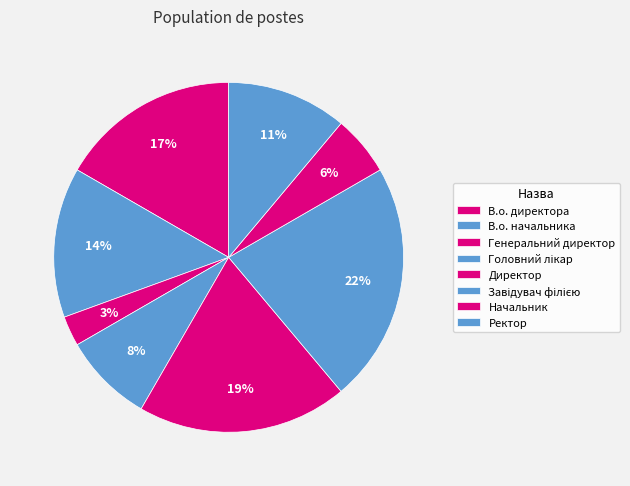

How many segments does this pie chart have?

8